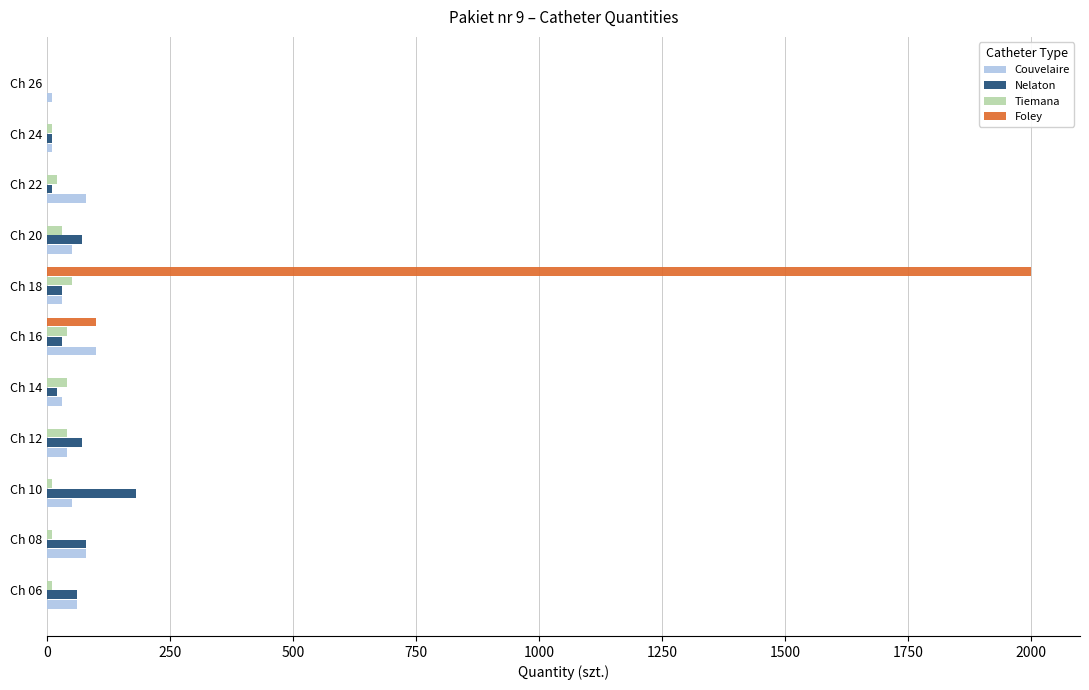

At which category does the chart reach its peak across all series?

Ch 18